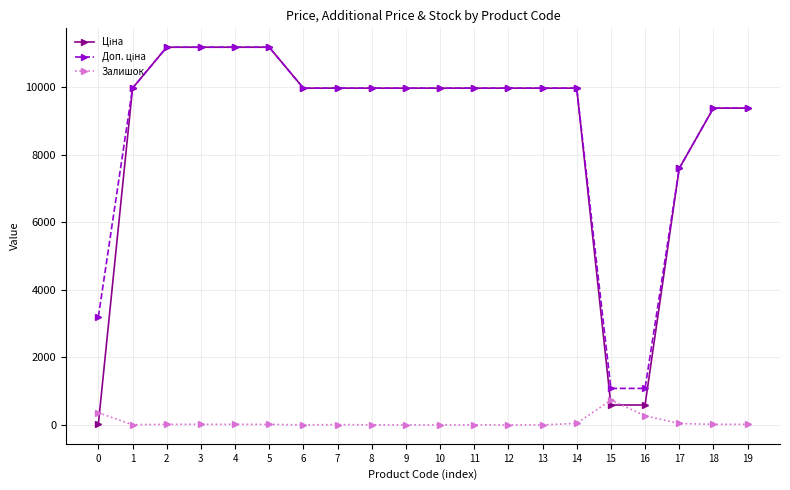

How many distinct data groups are displayed?

3